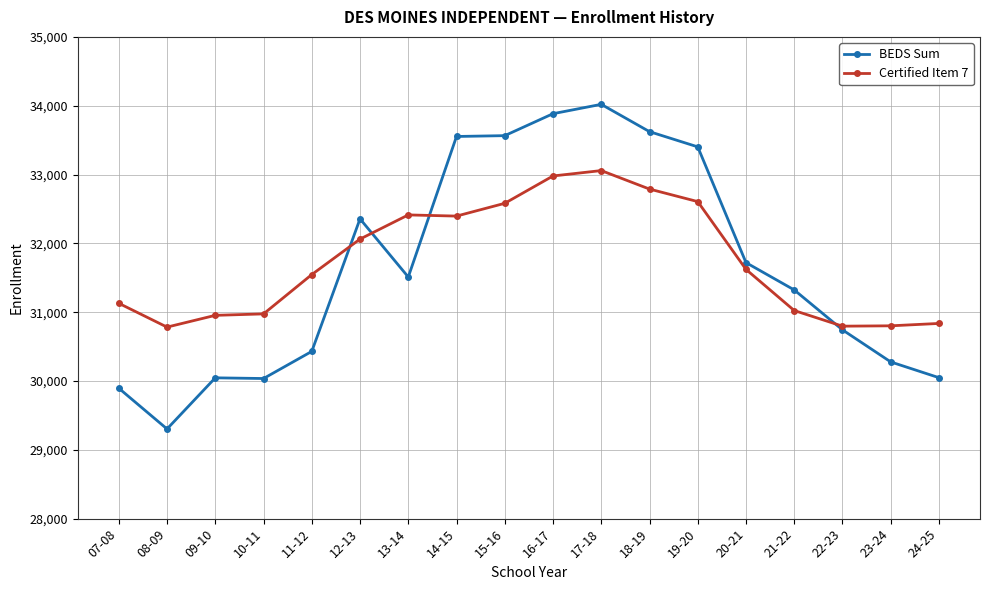

What is the sum of the BEDS Sum values at 22-23 and 23-24?

61020.0